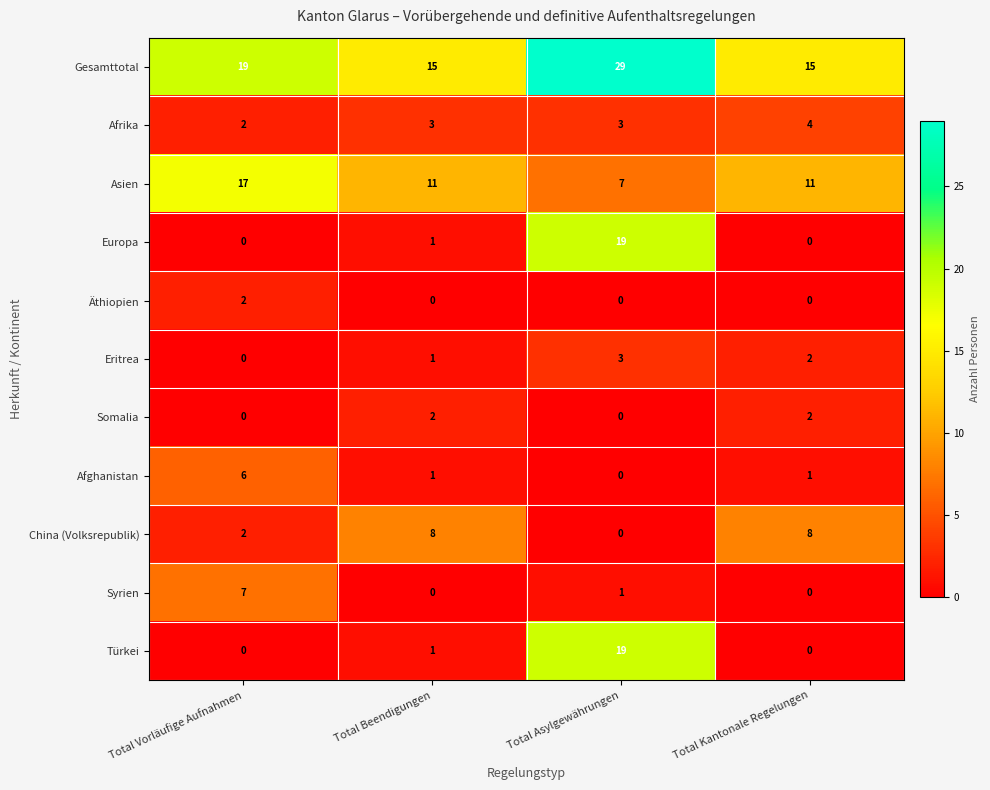

Where is China (Volksrepublik) nearest to the value 4?

Total Vorläufige Aufnahmen